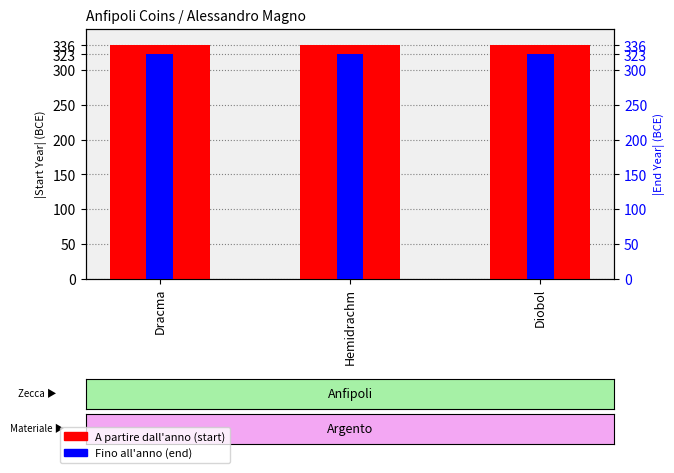

Where is Fino all'anno nearest to the value 323?

Dracma